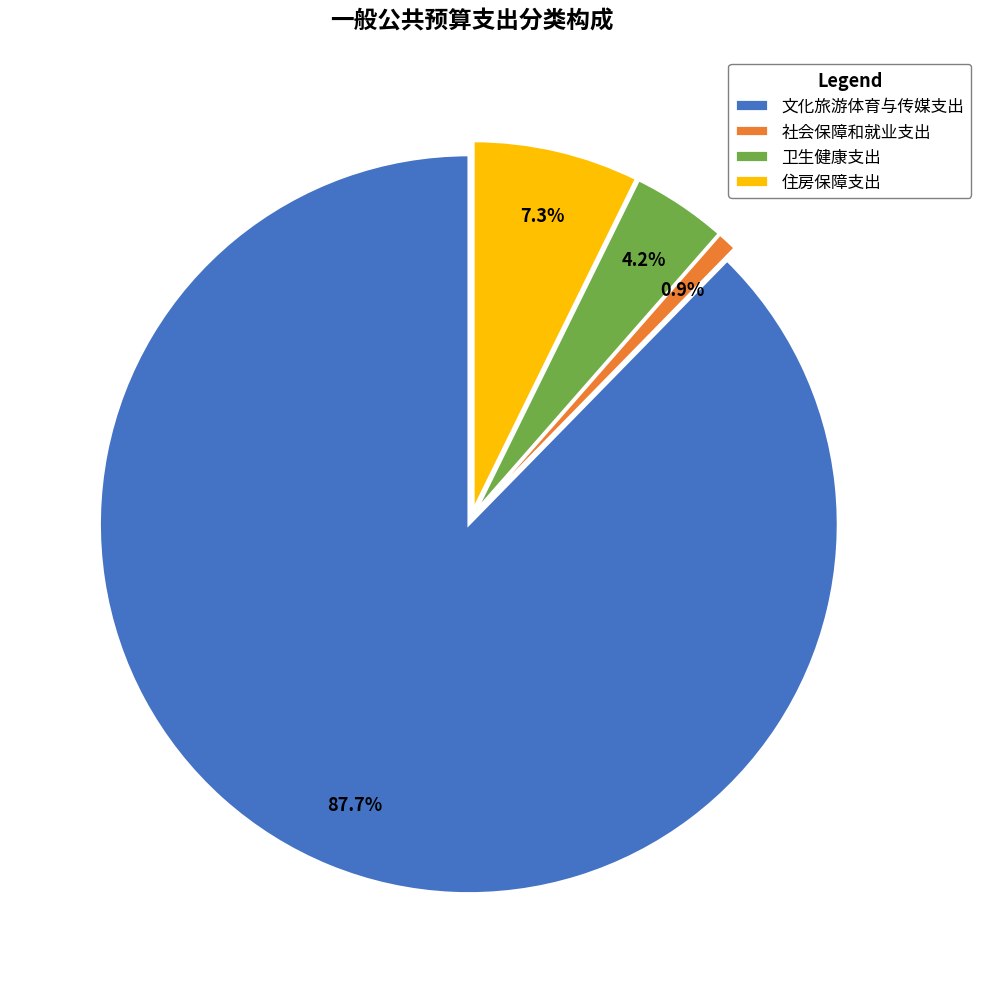

The 住房保障支出 slice represents 7% of the pie. True or false?

True